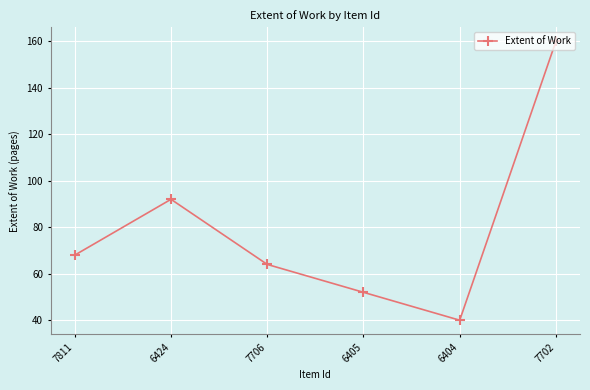

How many lines are shown in the chart?

1